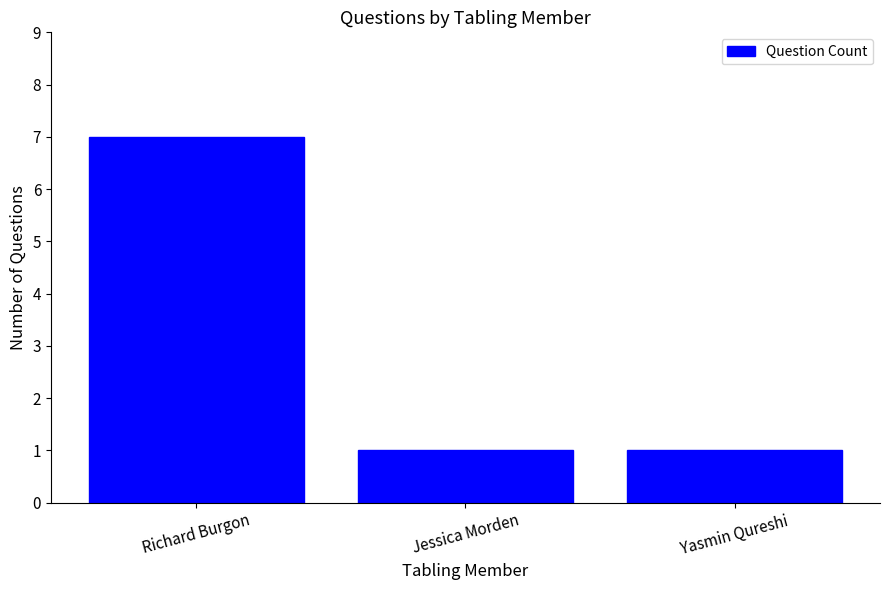

How many bars are there in total?

3